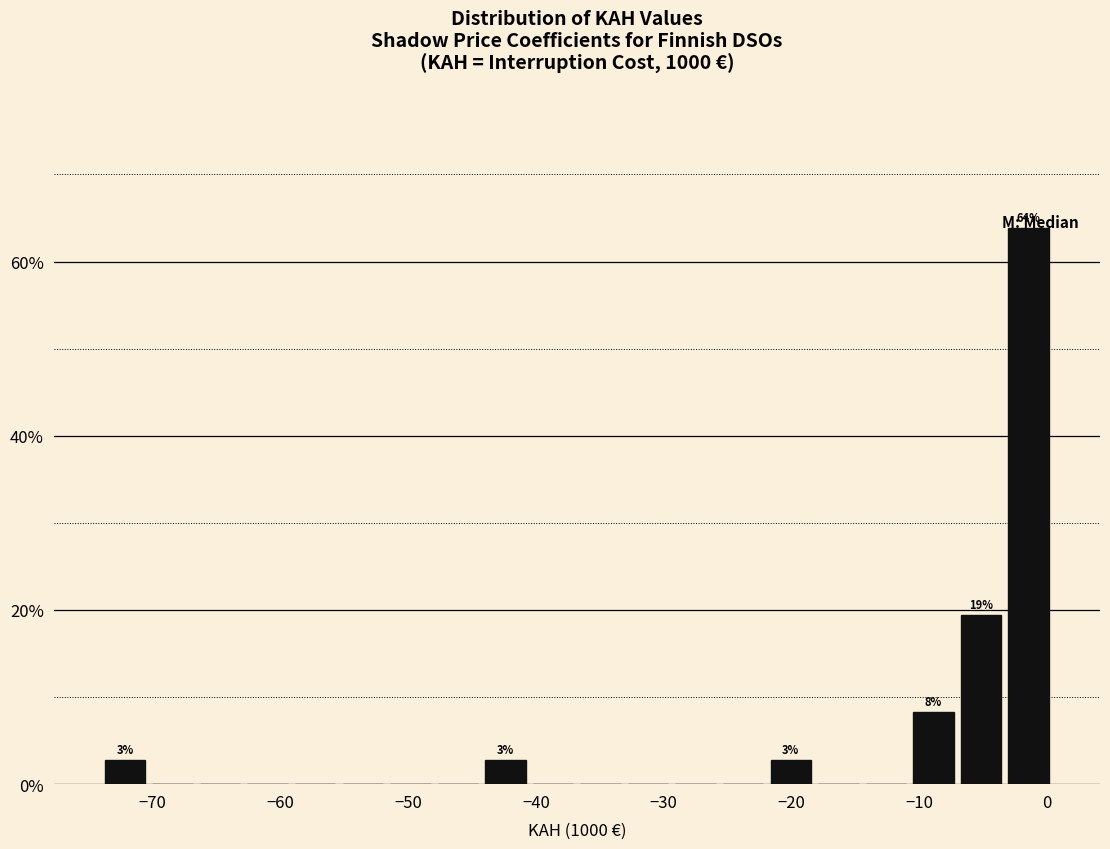

Around what value on the x-axis is the tallest bar? Give the approximate position of its centre, as read against the axis.

-1